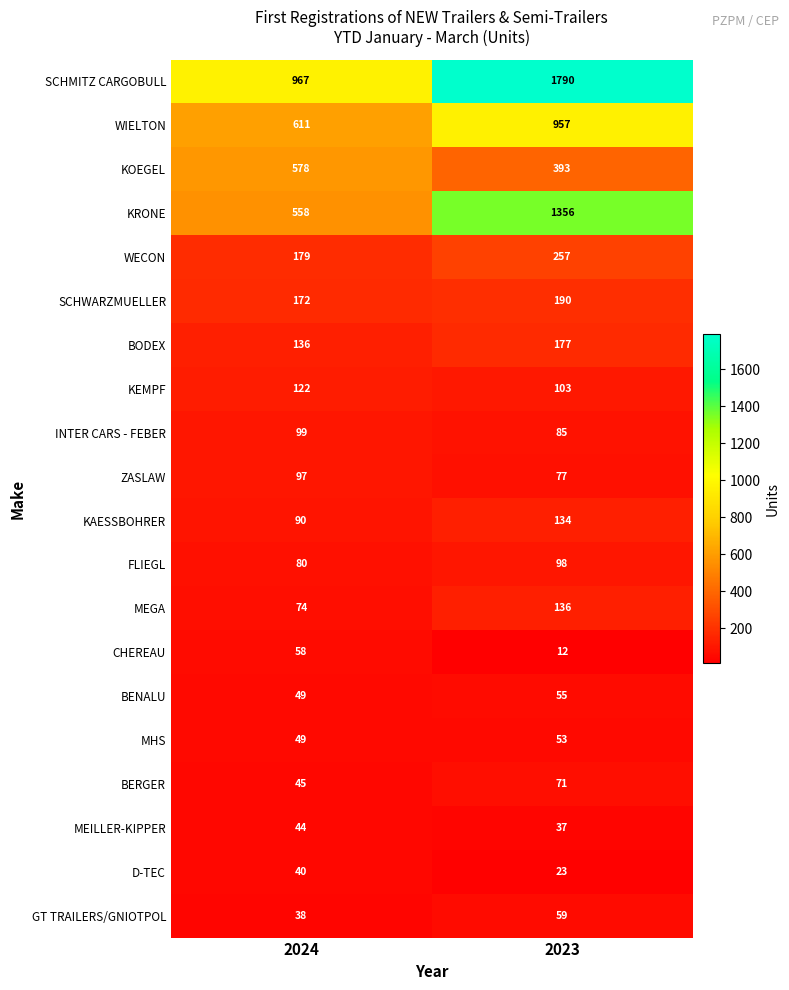

How many series are shown in this chart?

20